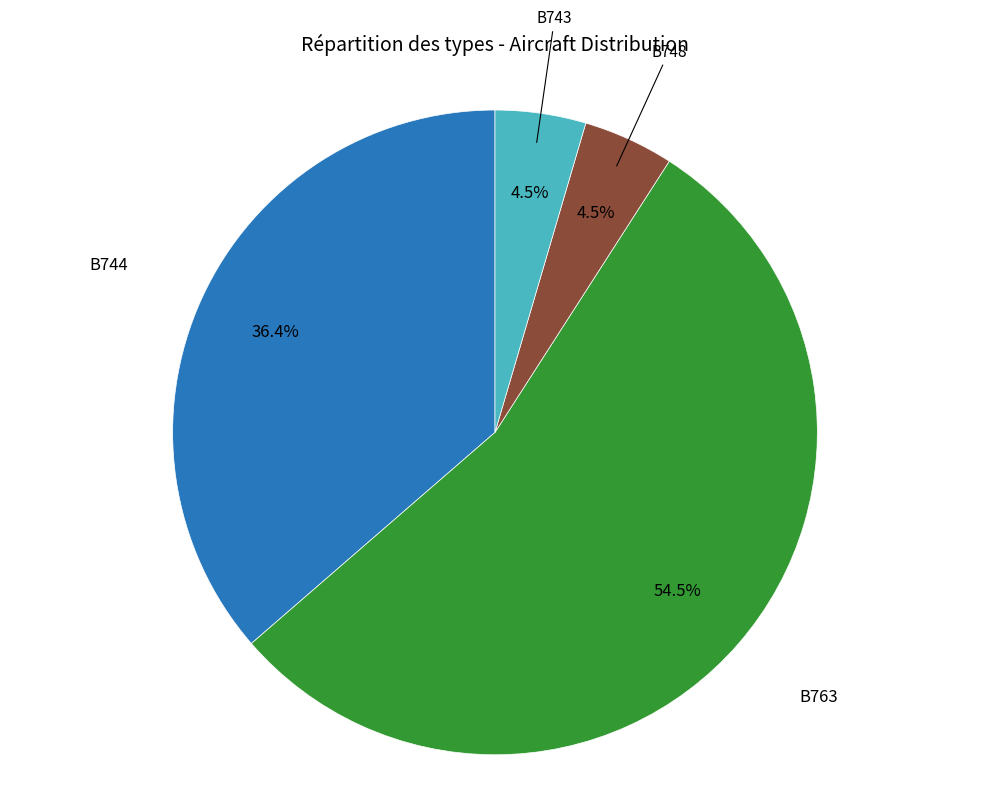

Does any single category account for the majority?

Yes